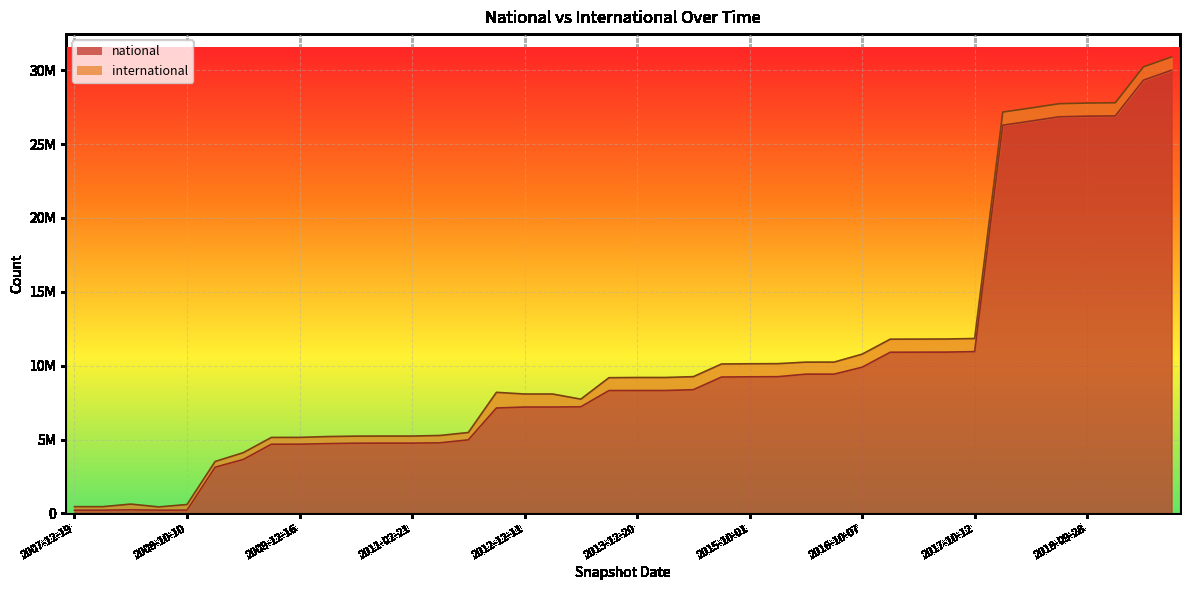

List the labels in order of value, smallest first.

2008-06-27, 2007-12-19, 2008-04-01, 2008-10-10, 2008-12-17, 2009-04-06, 2009-06-17, 2009-09-25, 2009-12-16, 2010-04-01, 2010-07-26, 2010-11-17, 2011-02-21, 2011-06-10, 2011-09-05, 2012-07-13, 2012-12-11, 2013-02-20, 2012-01-18, 2013-09-10, 2013-12-20, 2014-03-28, 2014-09-08, 2015-04-09, 2015-10-01, 2016-01-04, 2016-04-05, 2016-07-04, 2016-10-07, 2016-12-27, 2017-04-12, 2017-07-24, 2017-10-12, 2017-12-22, 2018-04-09, 2018-07-11, 2018-09-28, 2019-01-01, 2019-04-06, 2019-07-01